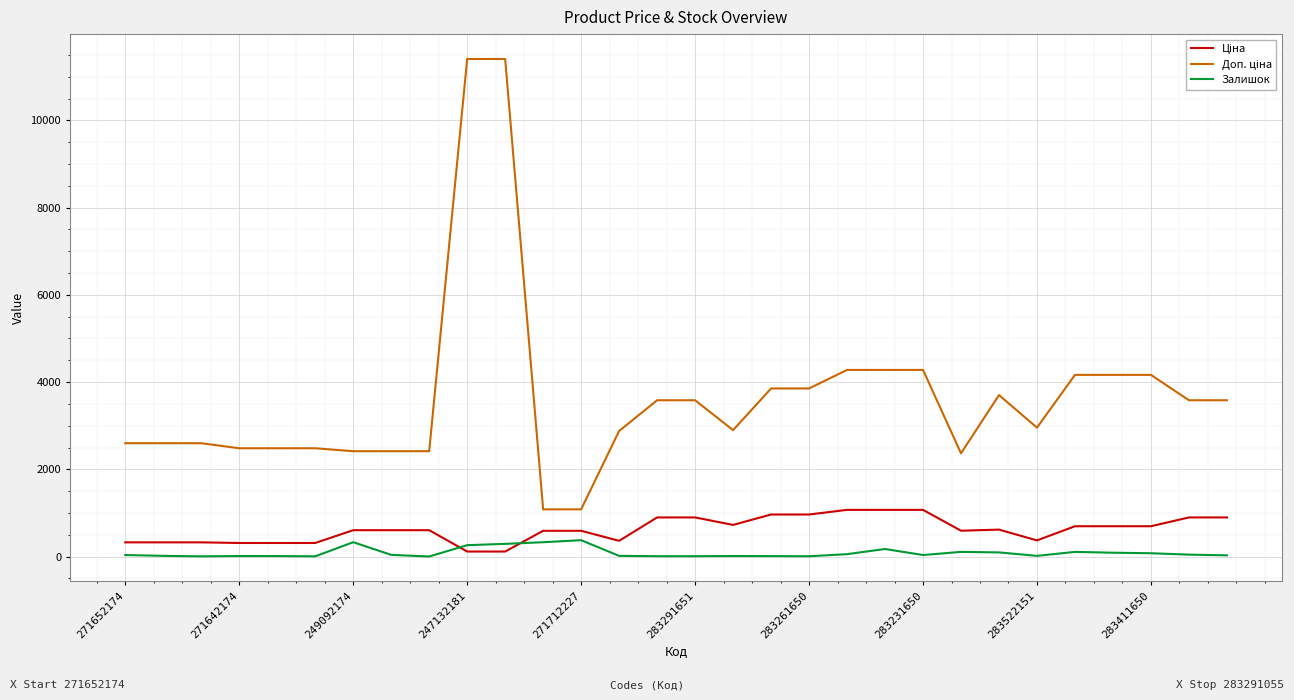

What is the greatest value displayed?

11410.0